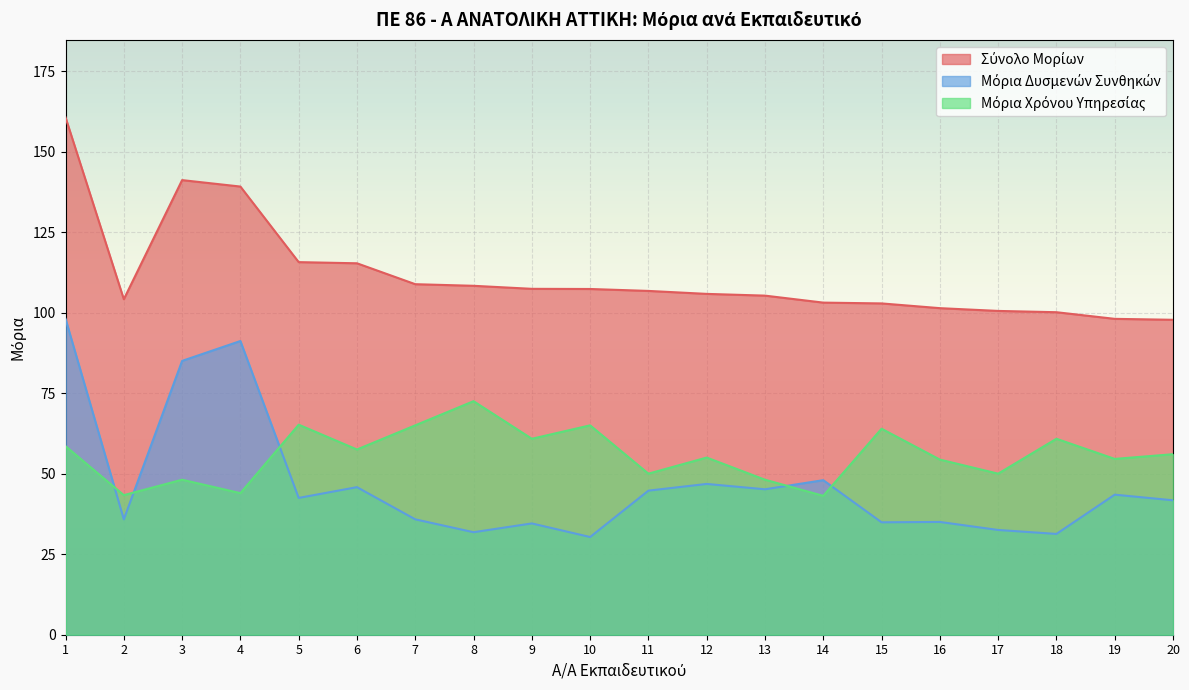

How many lines are shown in the chart?

3